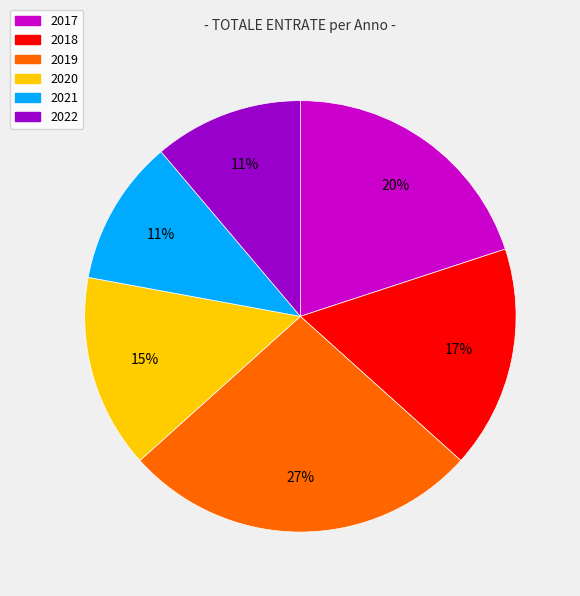

How many segments does this pie chart have?

6